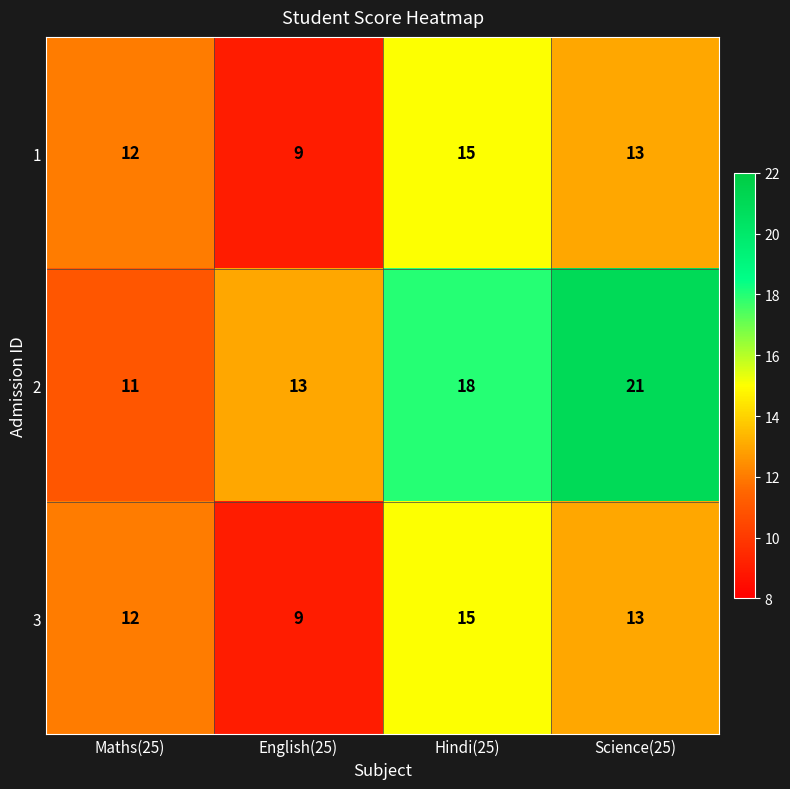

Is it true that 2 equals 21 at Science(25)?

True